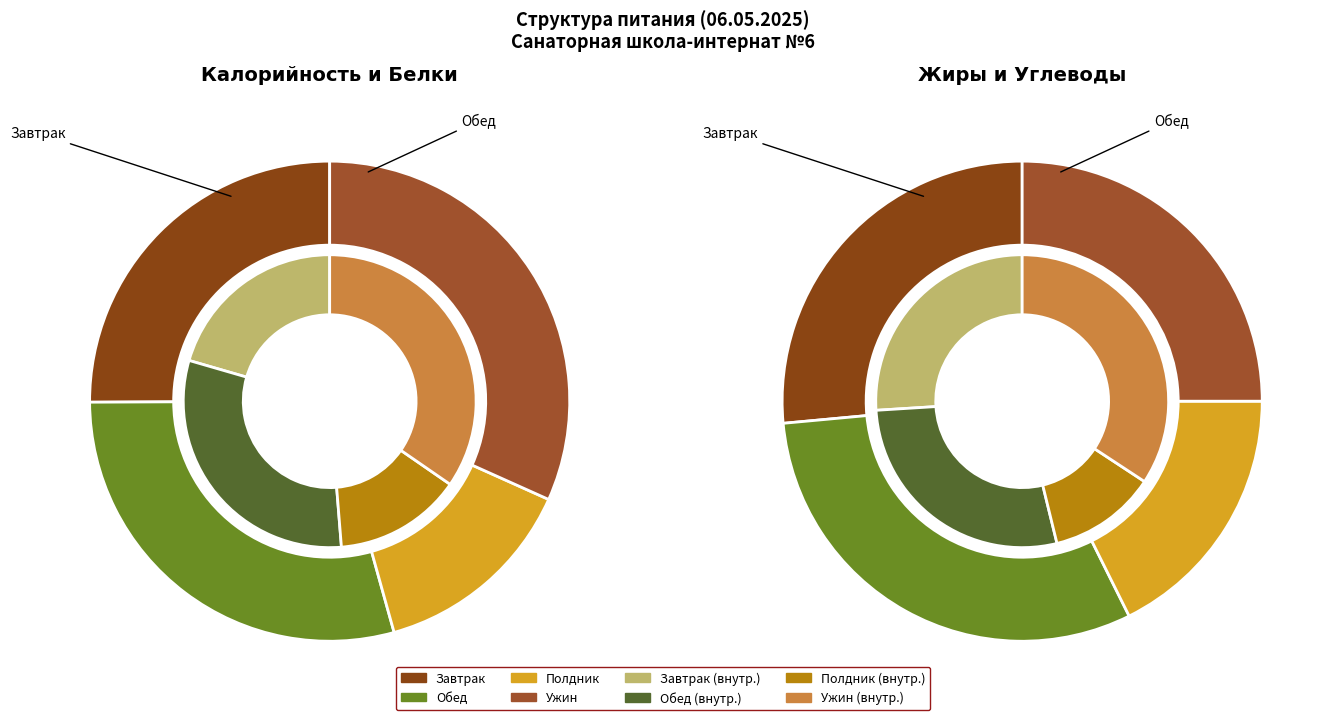

What portion of the pie excludes 8?

93.3%